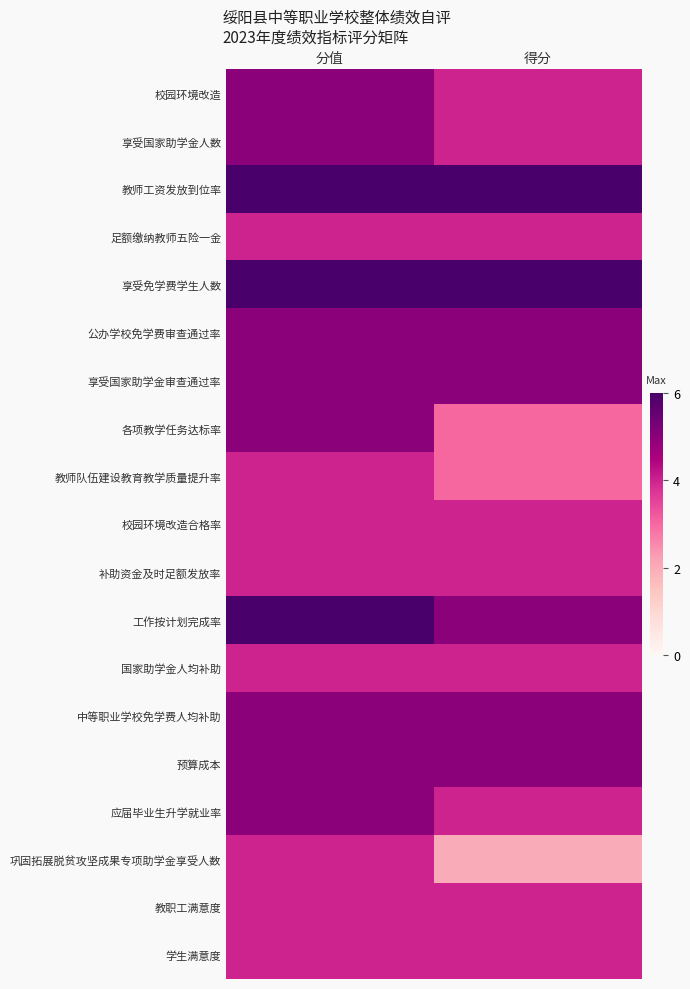

Which series has the largest range (max minus min)?

各项教学任务达标率